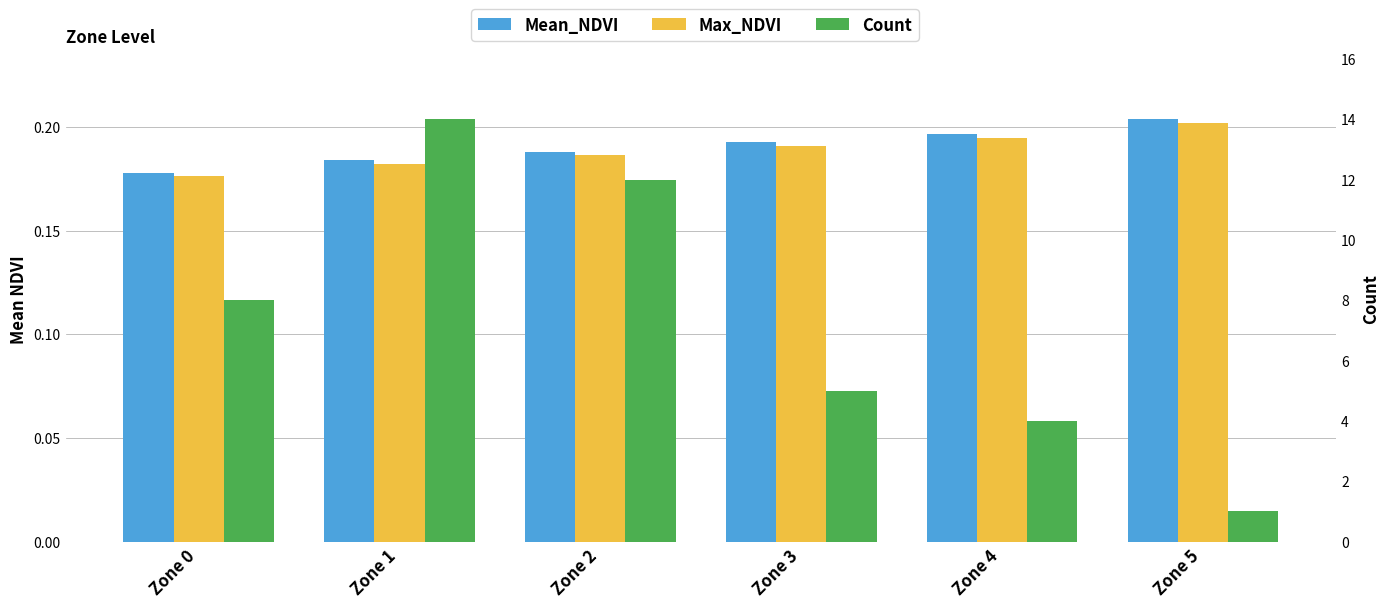

What is the greatest value displayed?

14.0